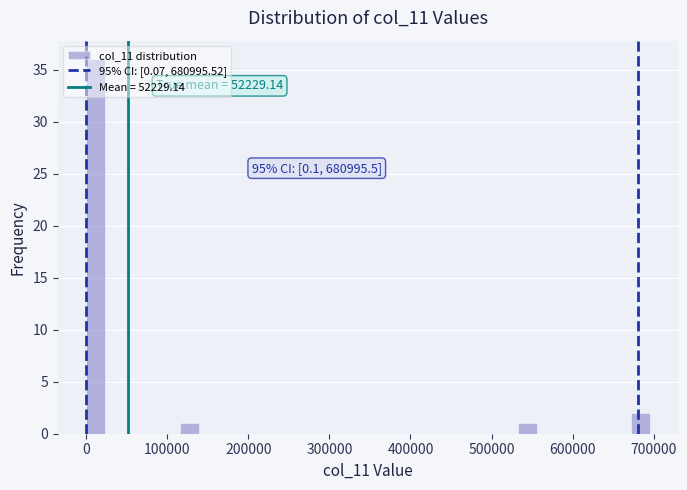

Read against the x-axis, roughly where is the centre of the tallest bar?

10000